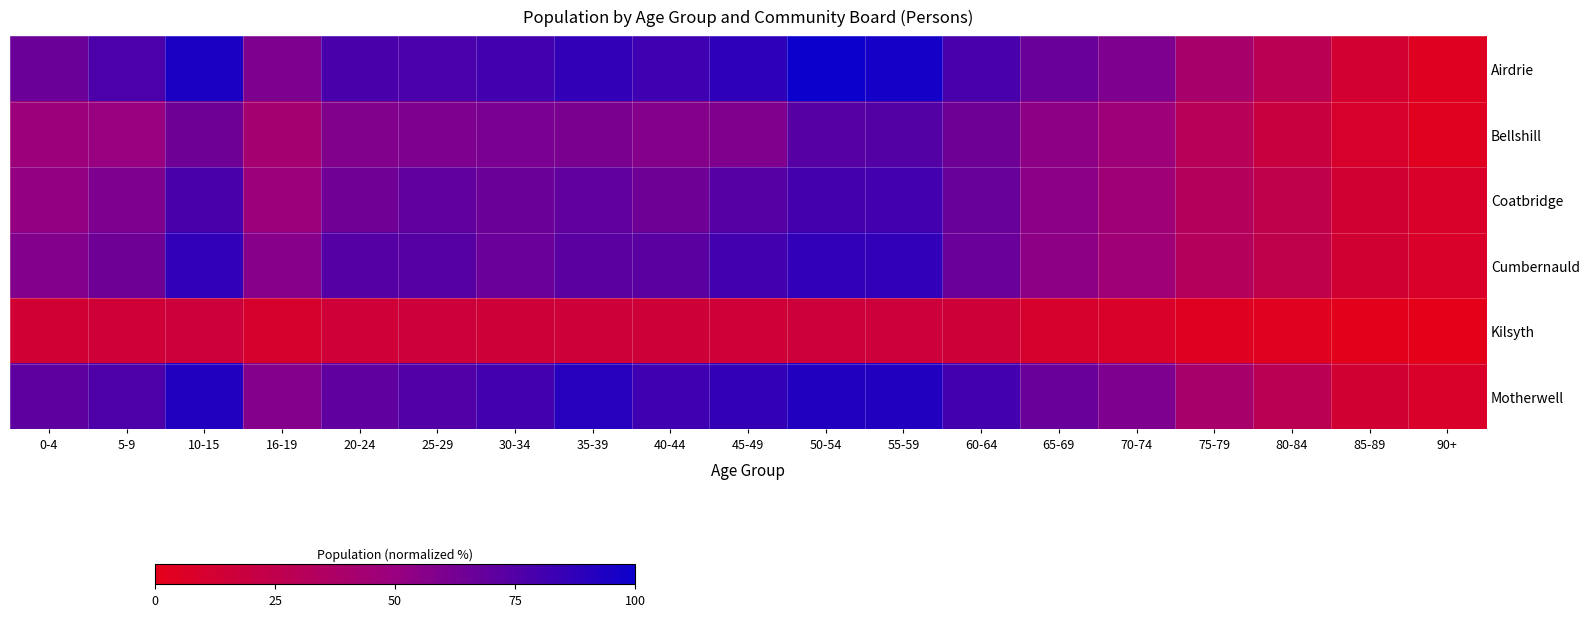

Which series has the largest range (max minus min)?

Airdrie